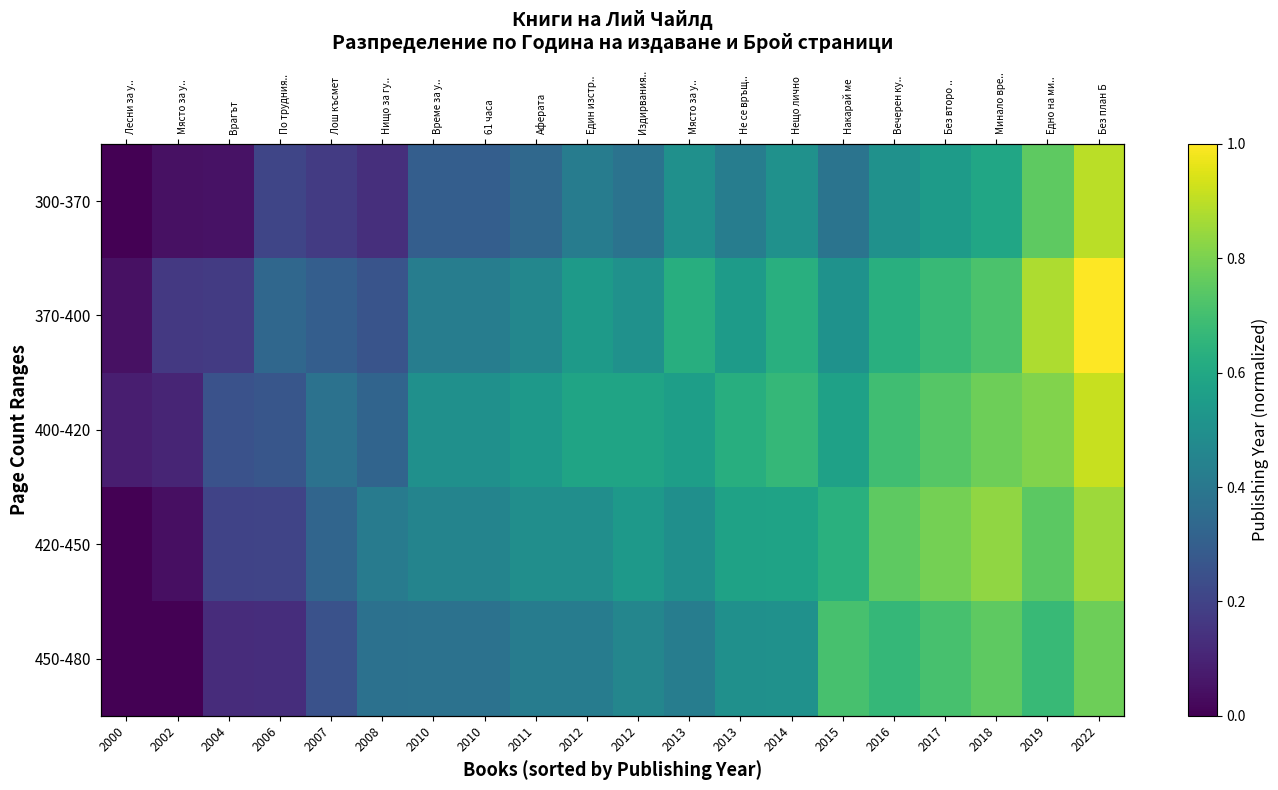

Where is 450-480 nearest to the value 0?

2000